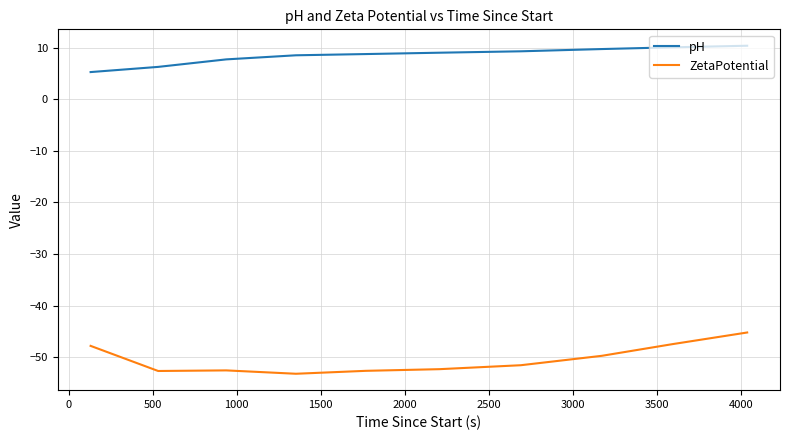

What is the difference between the maximum and minimum values in the pH series?

5.1